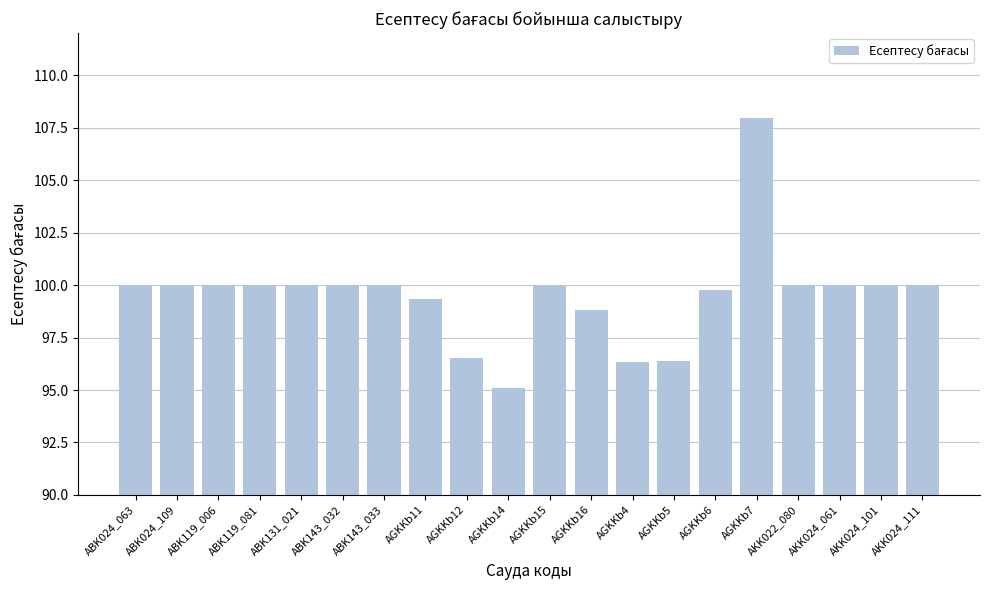

What value does the data have at ABK024_063?

100.0